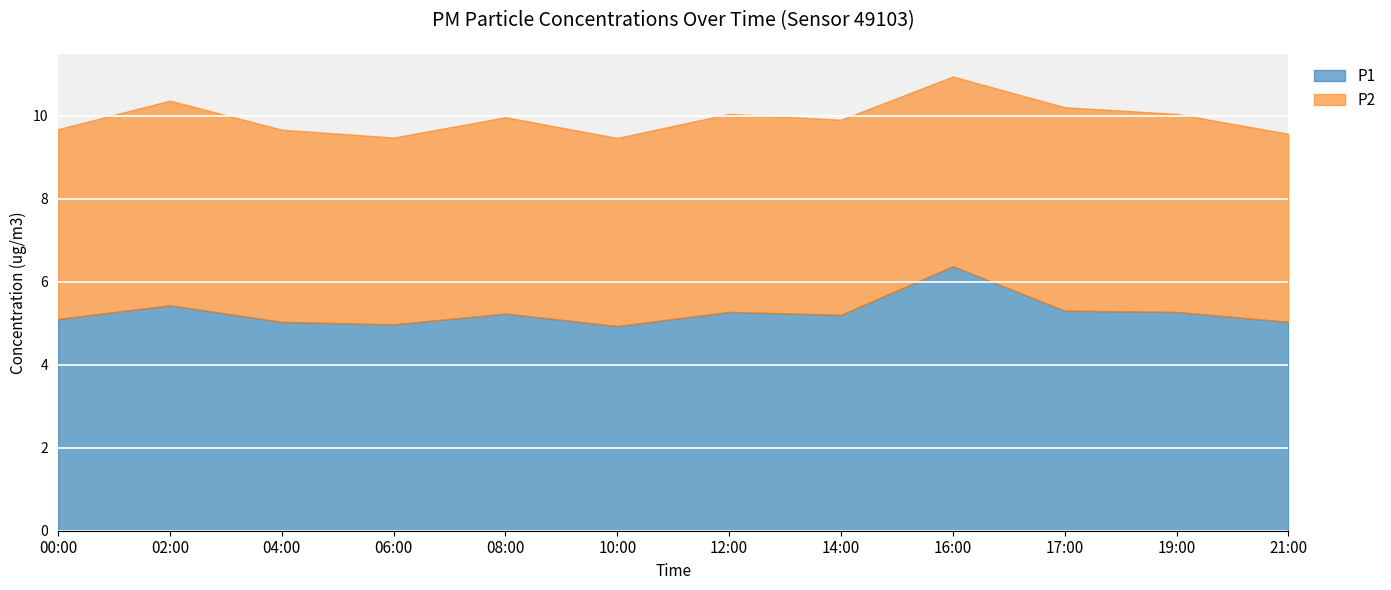

True or false: P1 and P2 cross at least once.

False